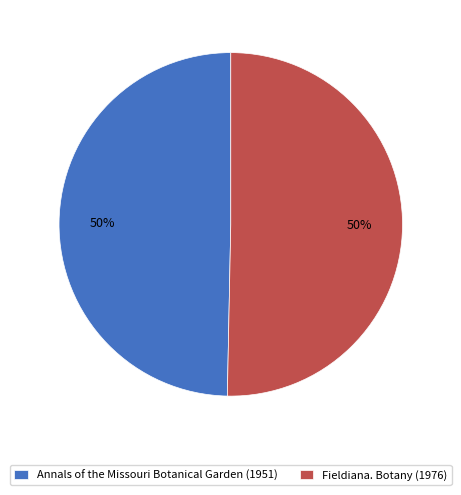

To the nearest percent, what percentage of the pie is Fieldiana. Botany (1976)?

50%